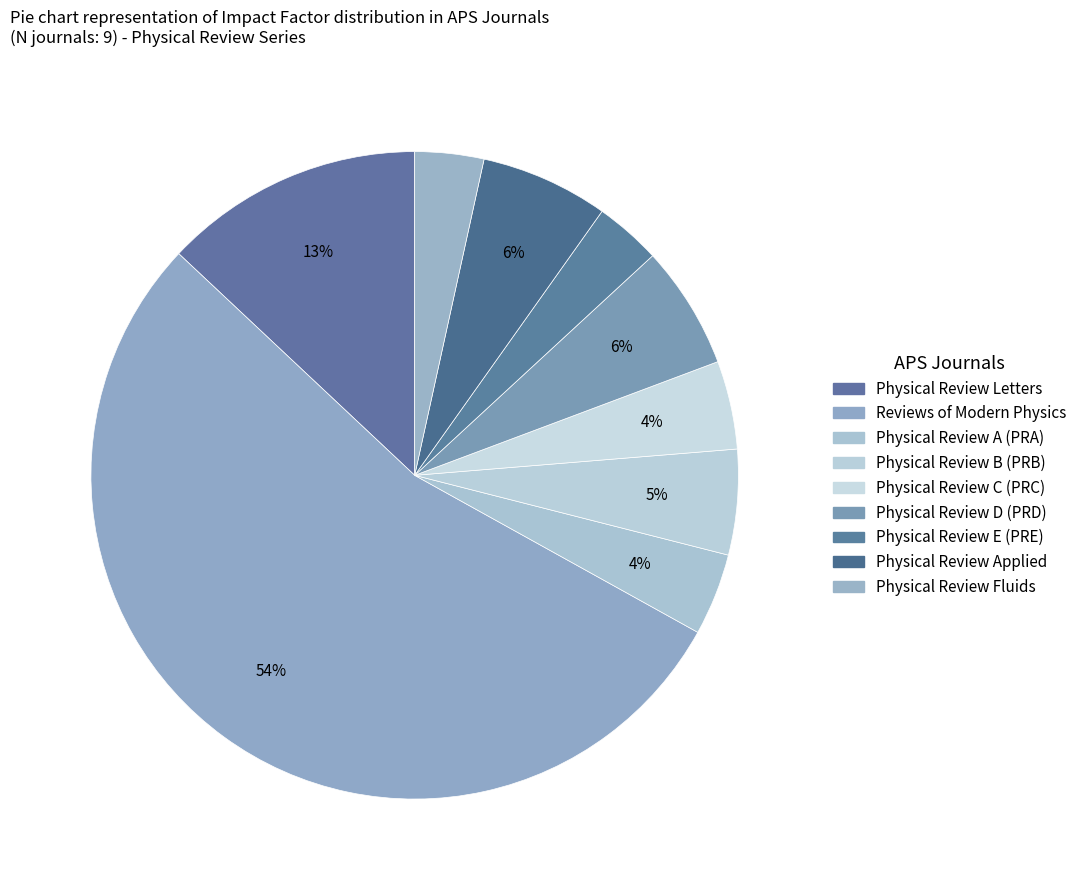

Combined, do Physical Review D (PRD) and Reviews of Modern Physics account for over 50%?

Yes